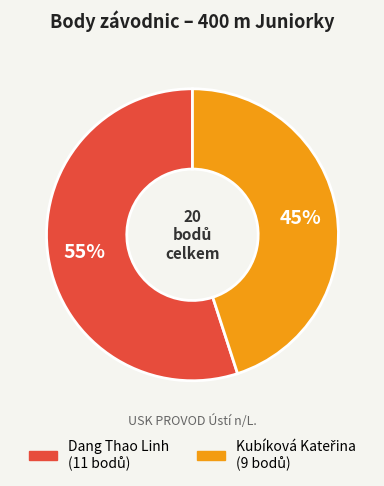

The Dang Thao Linh slice represents 45% of the pie. True or false?

False